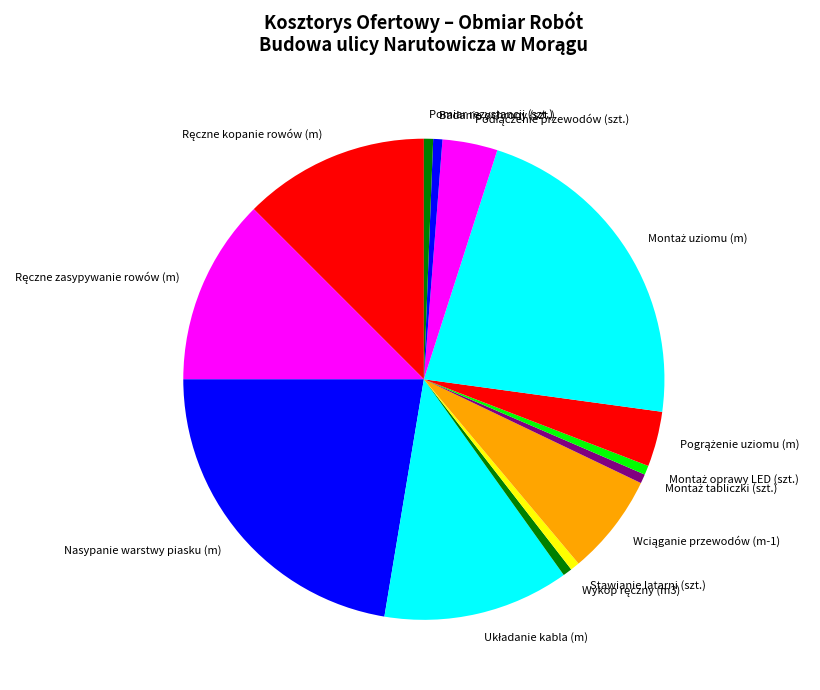

Is it true that Badanie ochrony (szt.) is 1% of the pie?

True